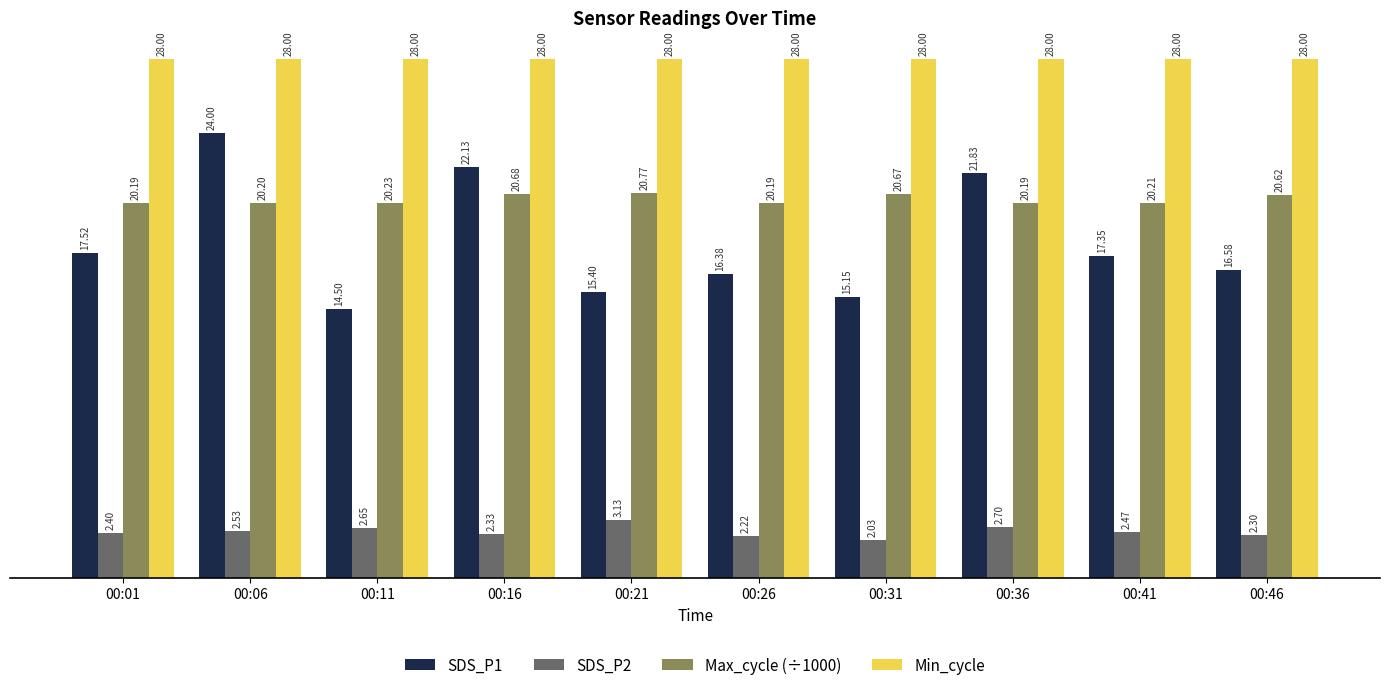

What is the difference between the SDS_P1 values at 00:16 and 00:31?

7.0